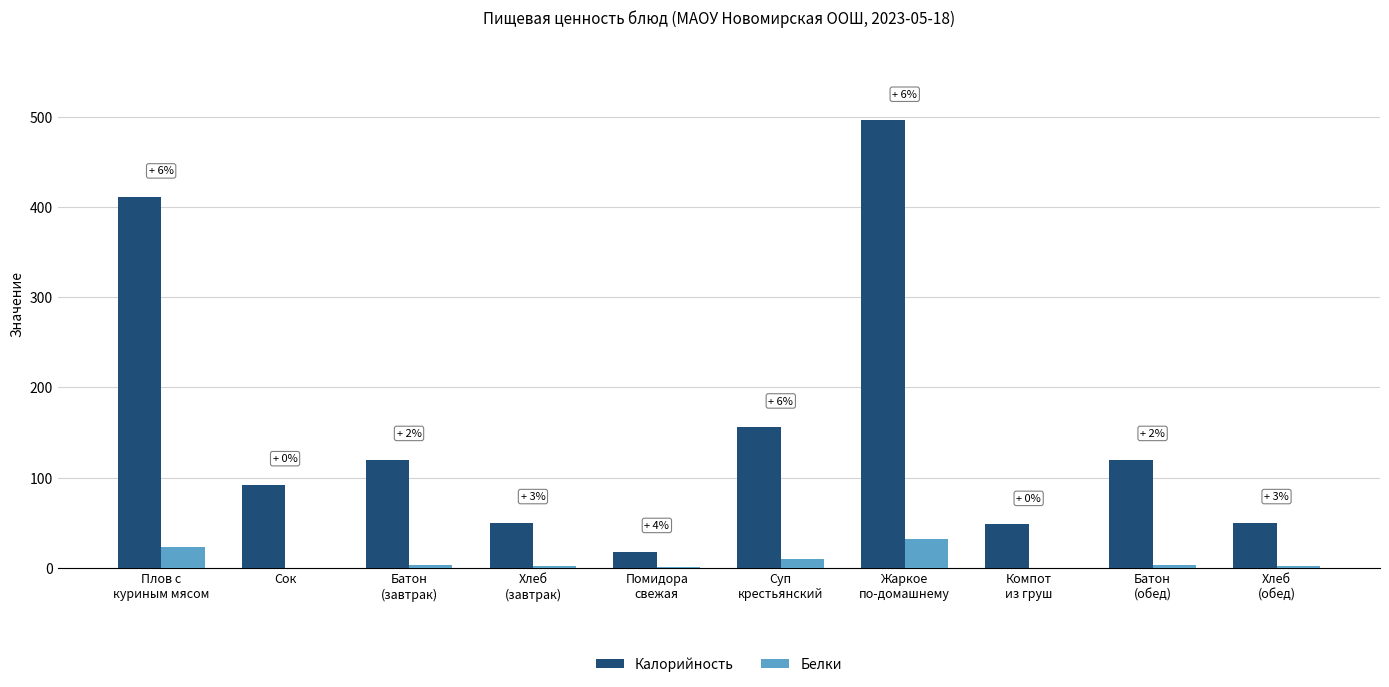

Between Жаркое
по-домашнему and Батон
(обед), which series saw the biggest shift?

Калорийность